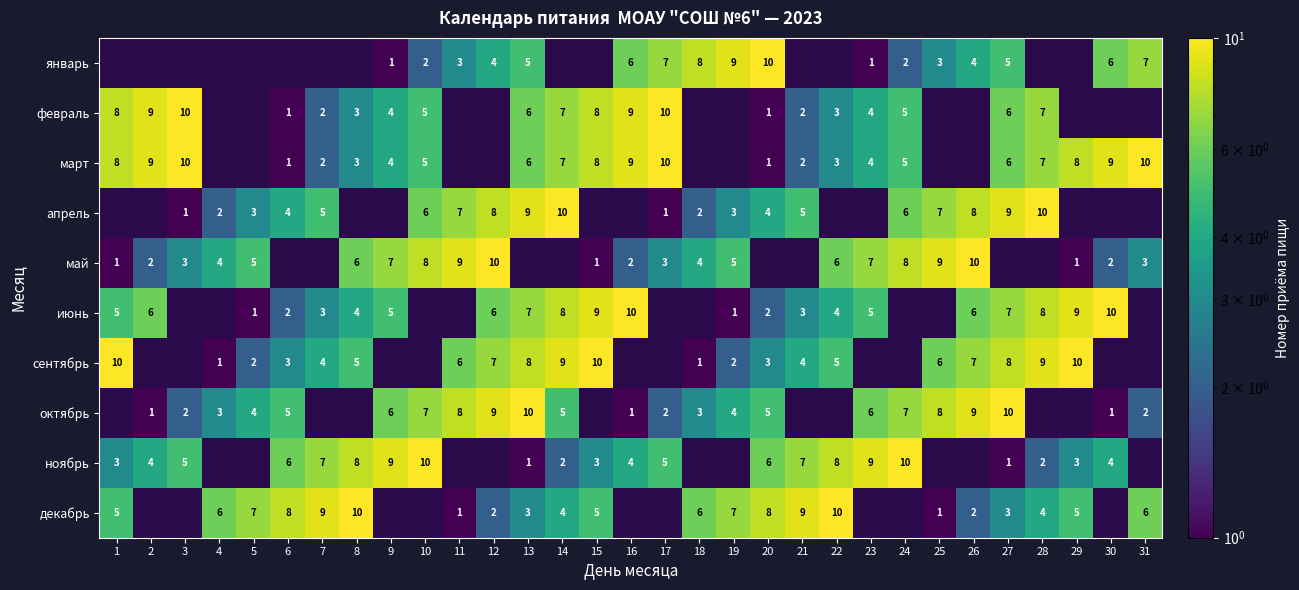

What is the sum of the декабрь values at 26 and 19?

9